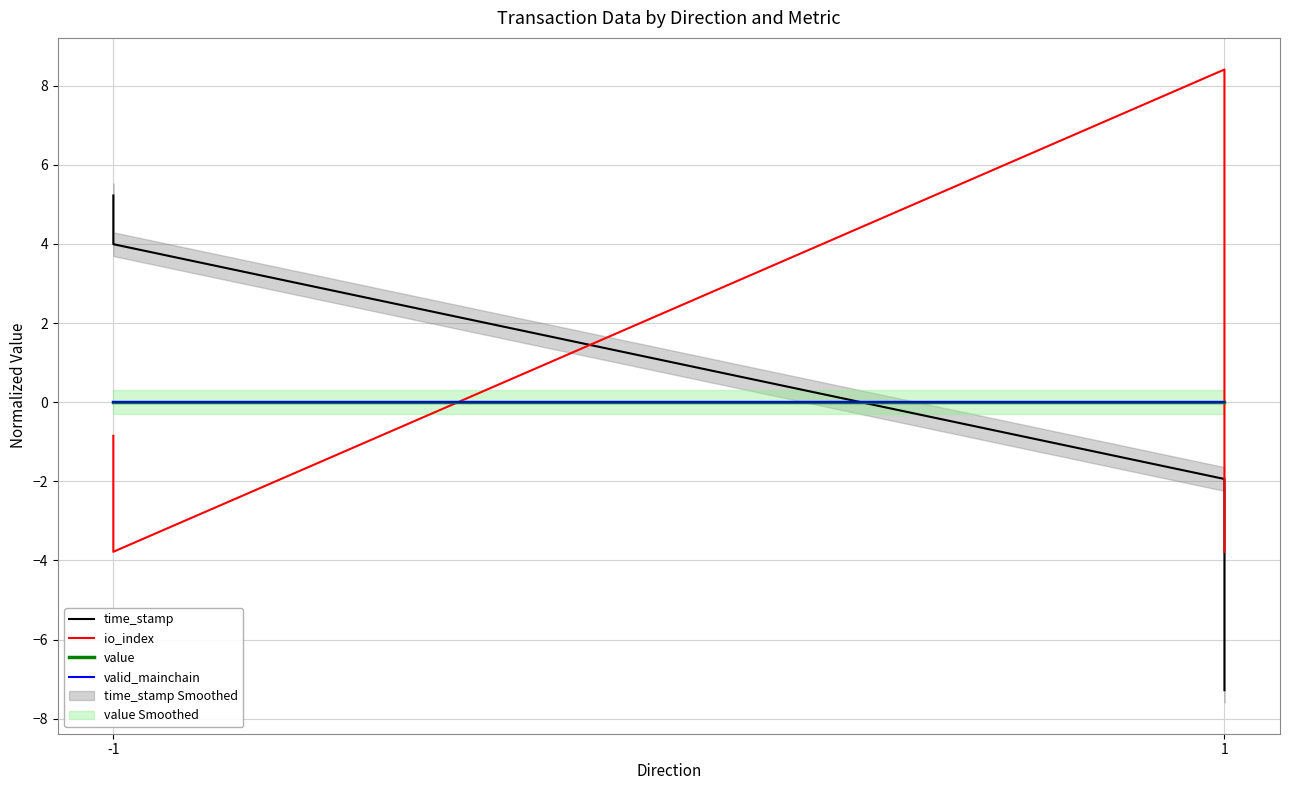

Reading right to left, list all the values displayed in this chart.

time_stamp: -7.3	-1.9	4.0	5.2
io_index: -3.8	8.4	-3.8	-0.8
value: 0.0	0.0	0.0	0.0
valid_mainchain: 0.0	0.0	0.0	0.0